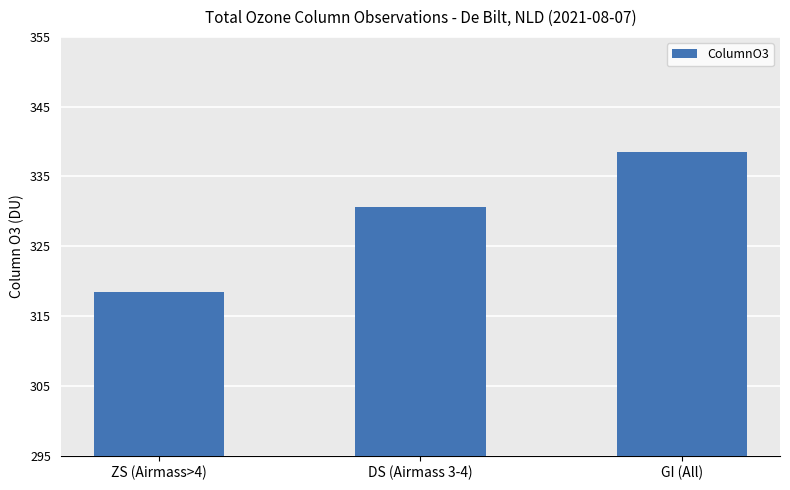

Does the chart contain stacked bars?

No